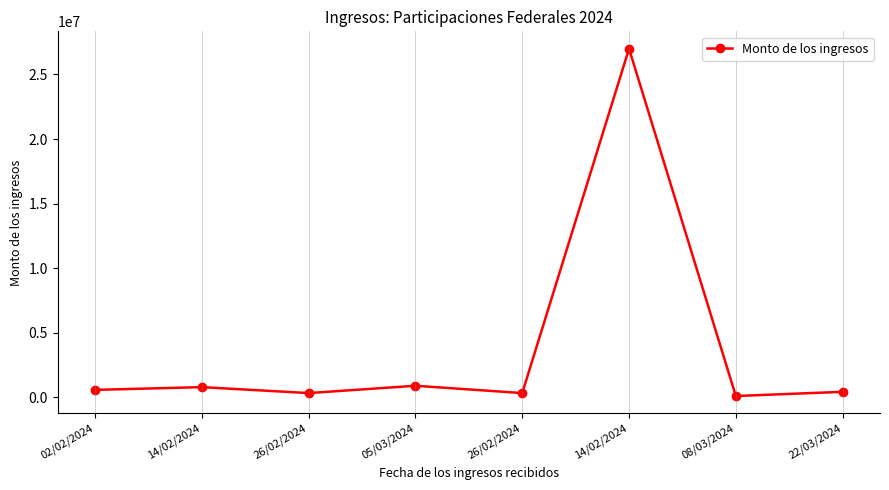

Reading left to right, what are all the values shown in this chart?

552827.0	765400.0	304471.0	872000.0	304471.0	27000000.0	77000.0	402810.5